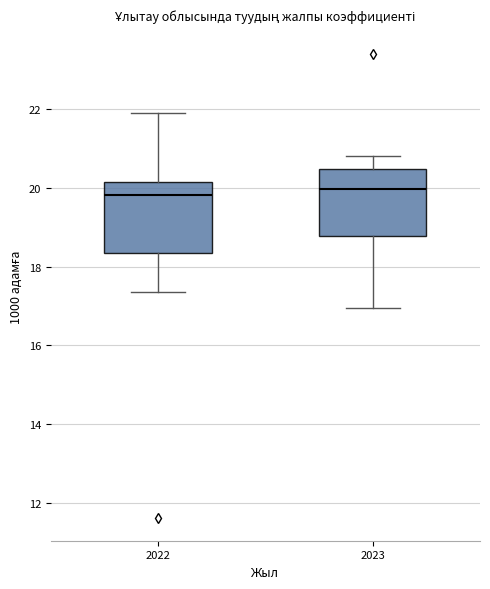

Where is the lower edge of the box at x = 2022 on the y-axis? The values are not printed on the chart, so give them approximately, as read against the axis.

18.4